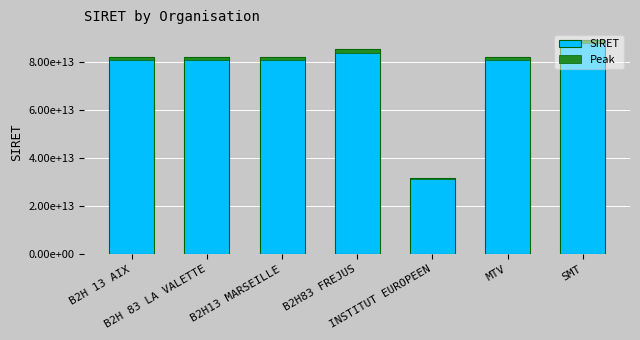

What is the label of the 7th bar from the right?

B2H 13 AIX